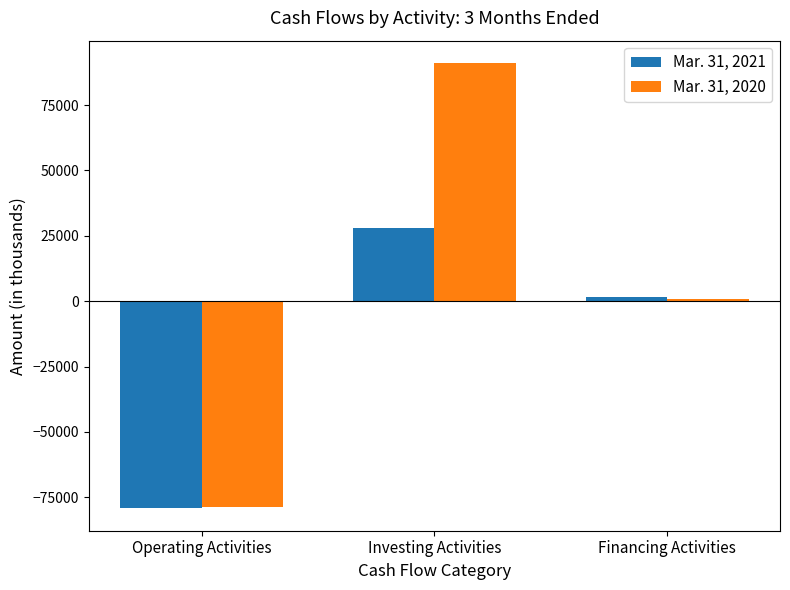

How many data points does each series have?

3